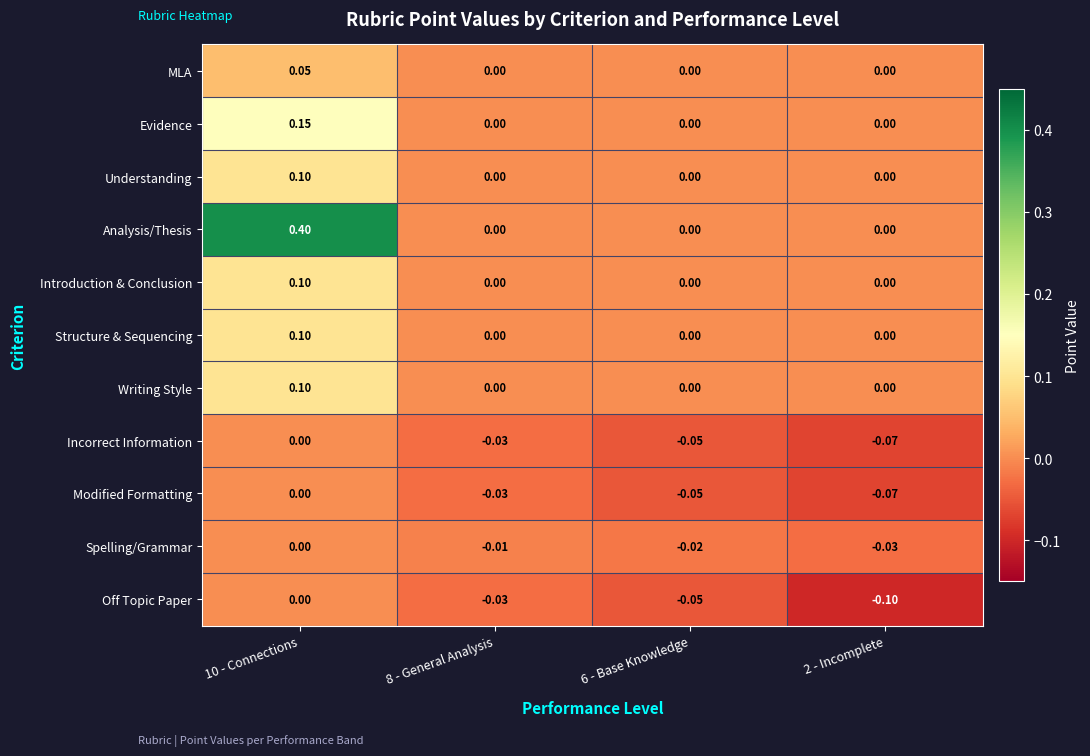

Which series has the largest total across all categories?

Analysis/Thesis